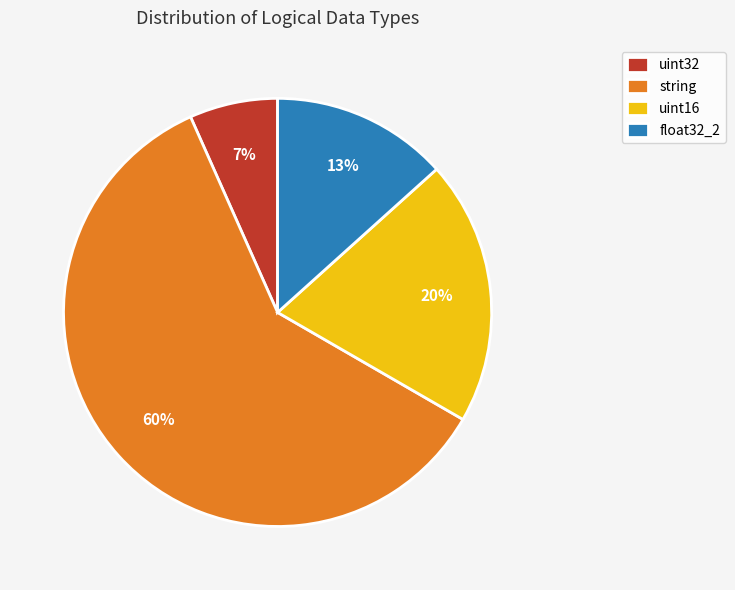

Combined, do uint32 and float32_2 account for over 50%?

No